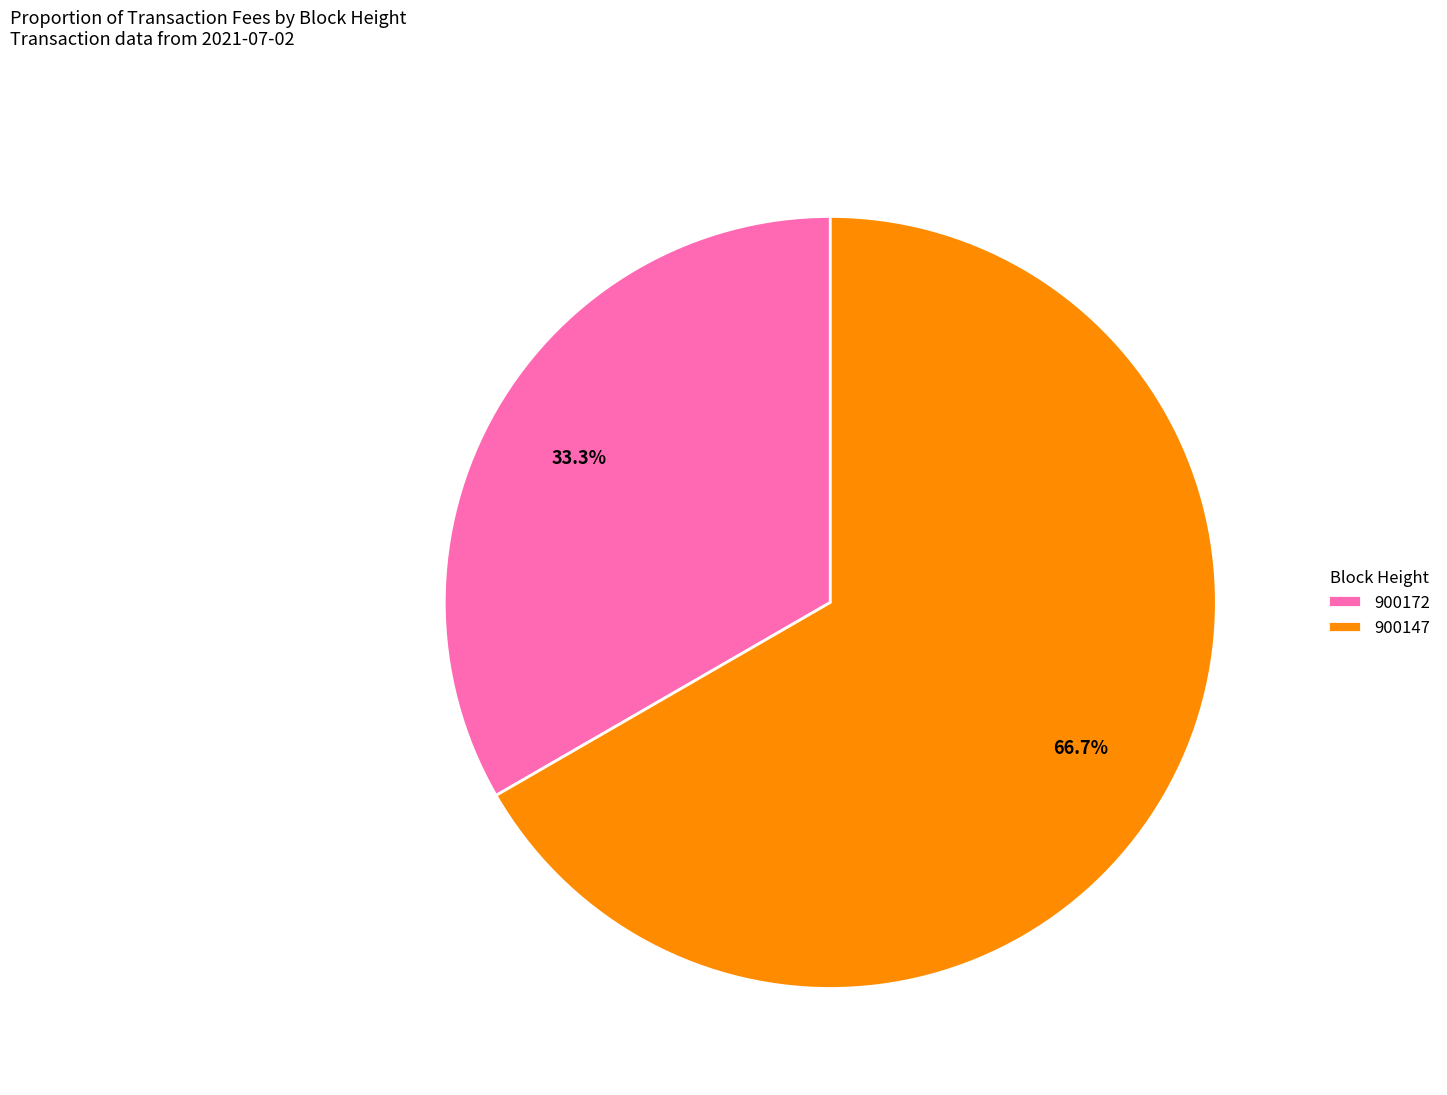

To the nearest percent, what is the average slice percentage?

50%